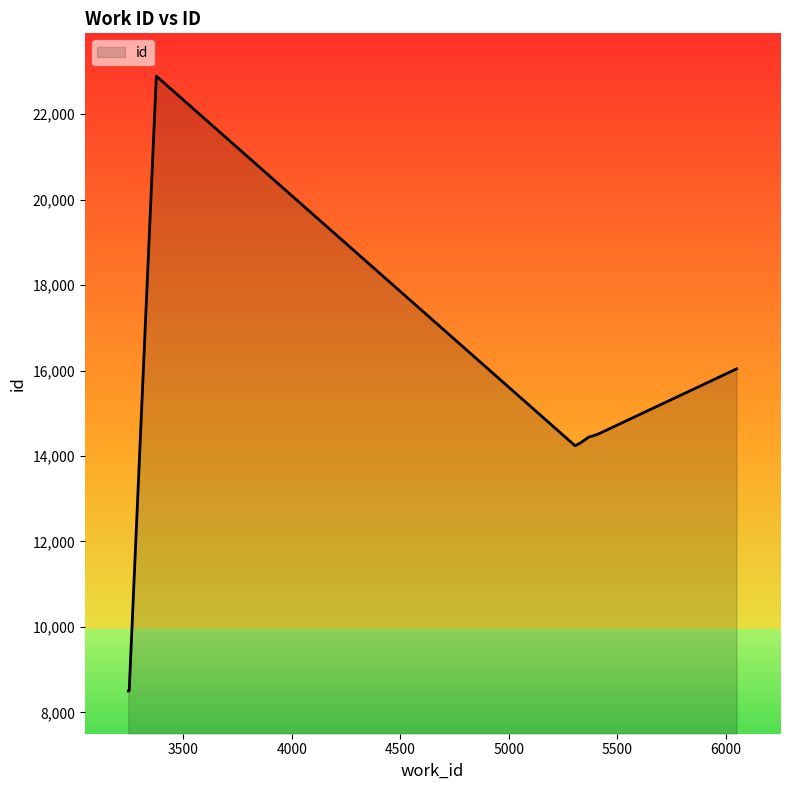

Does the chart display data point markers on the line(s)?

No